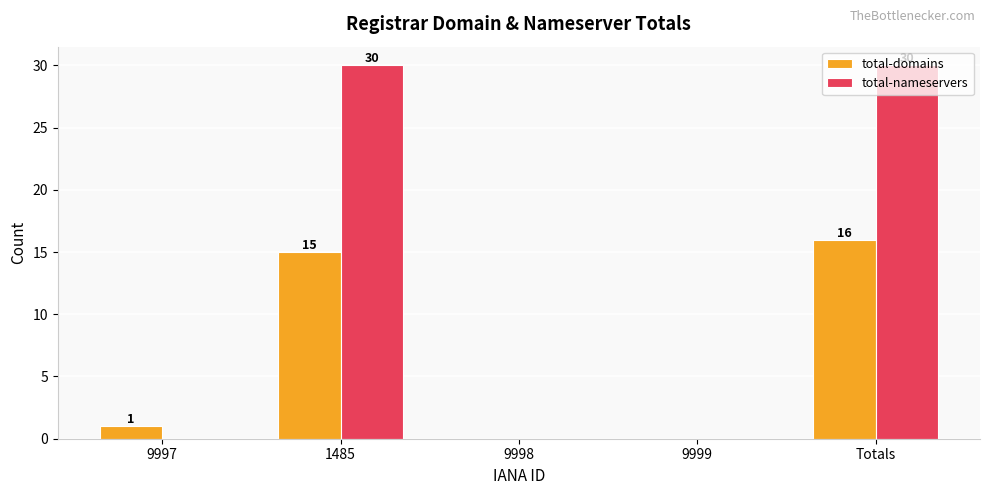

Between 9997 and Totals, which series saw the biggest shift?

total-nameservers